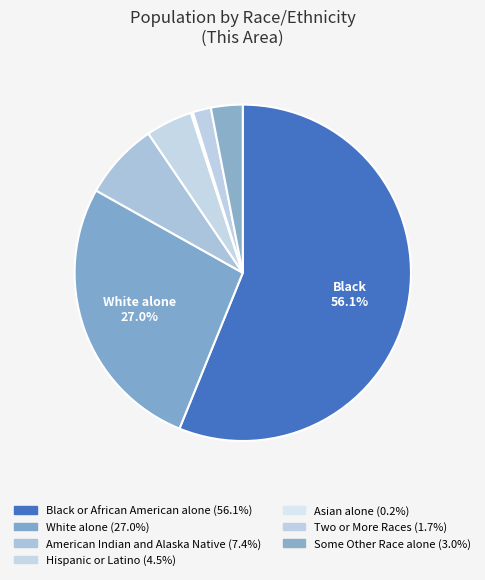

To the nearest percent, what percentage of the pie is Black or African American alone?

56%